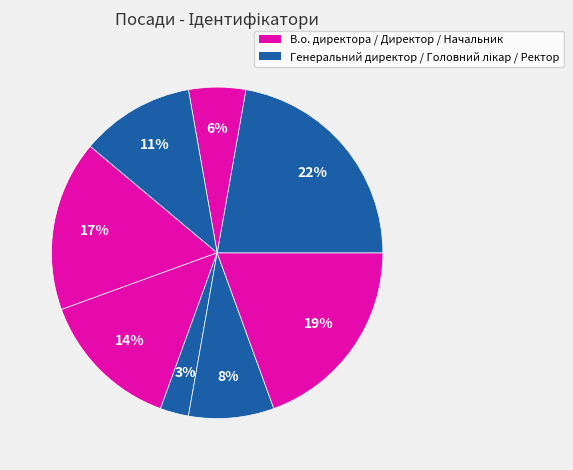

How many slices are in this pie chart?

8